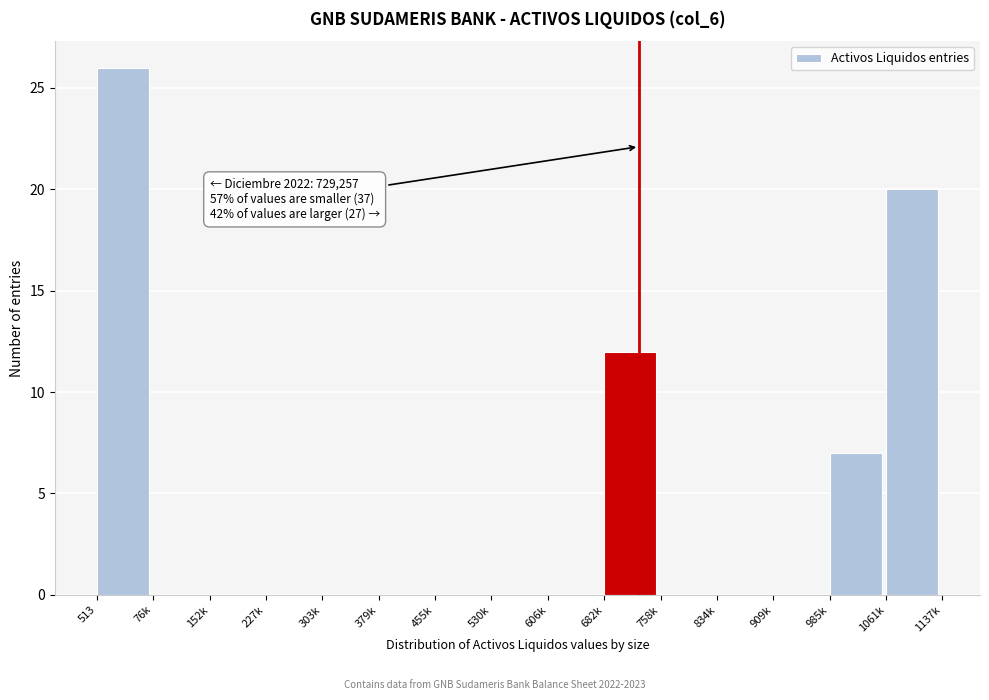

Reading left to right, list all the values displayed in this chart.

513=26	76k=0	152k=0	227k=0	303k=0	379k=0	455k=0	530k=0	606k=0	682k=12	758k=0	834k=0	909k=0	985k=7	1061k=20